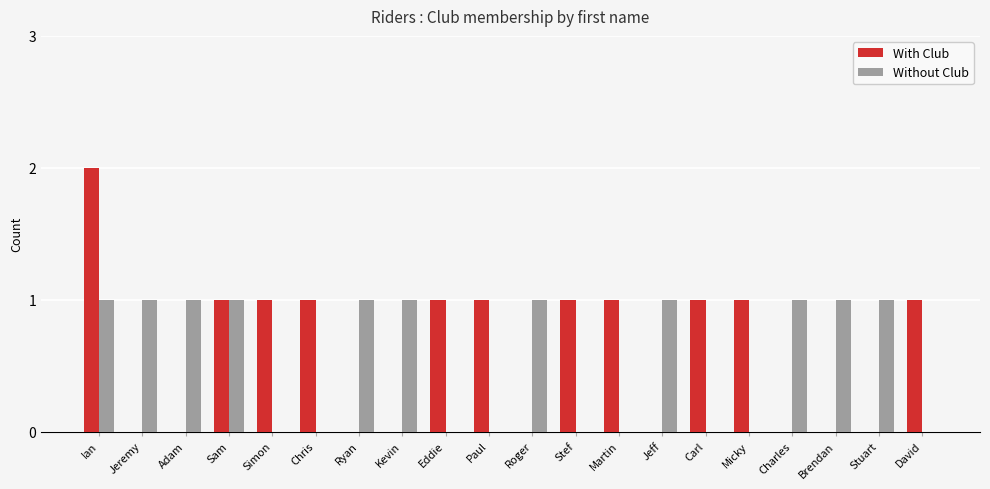

At which category is the sum across all series the highest?

Ian